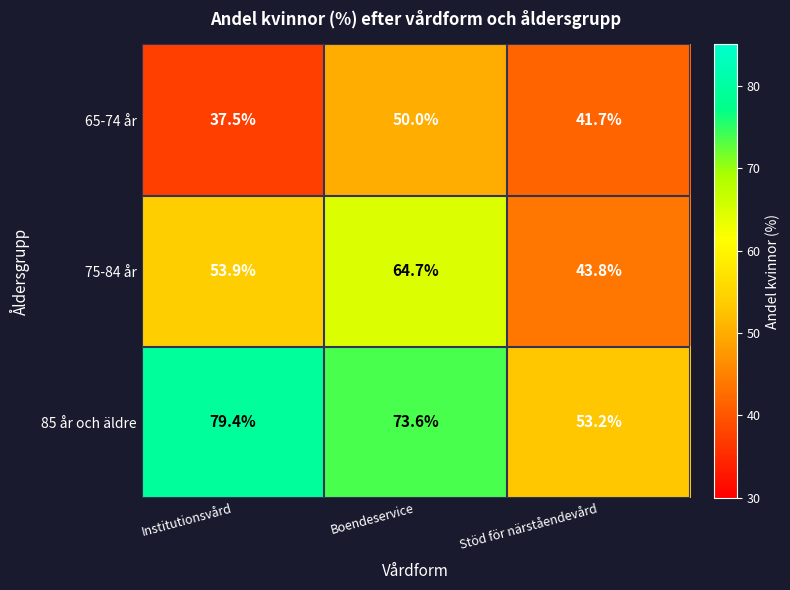

What value does the 75-84 år series have at Institutionsvård?

53.9